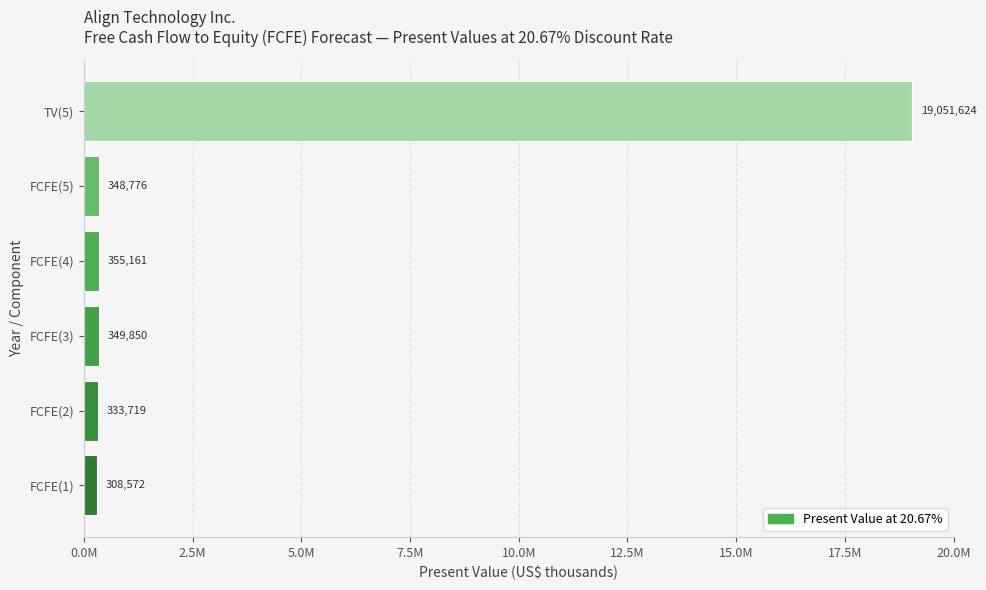

At which category does the chart reach its minimum across all series?

FCFE(1)